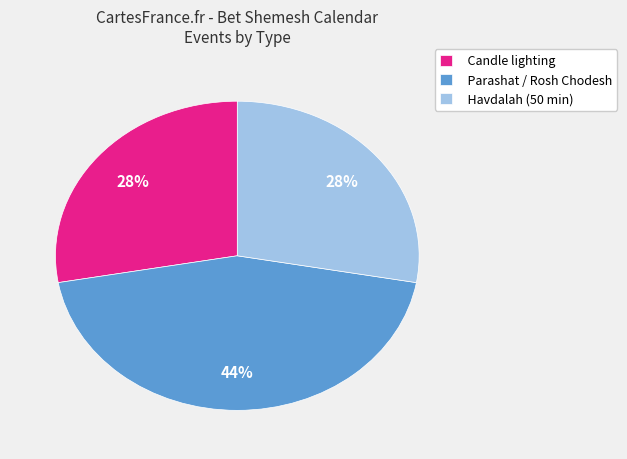

How many segments does this pie chart have?

3